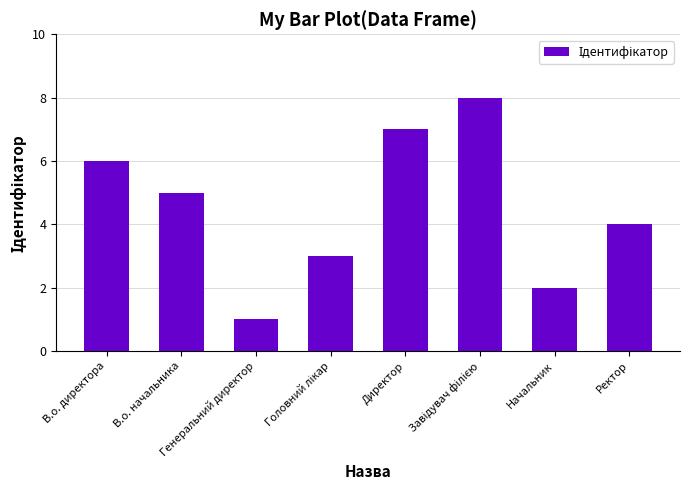

How many bars are there in total?

8